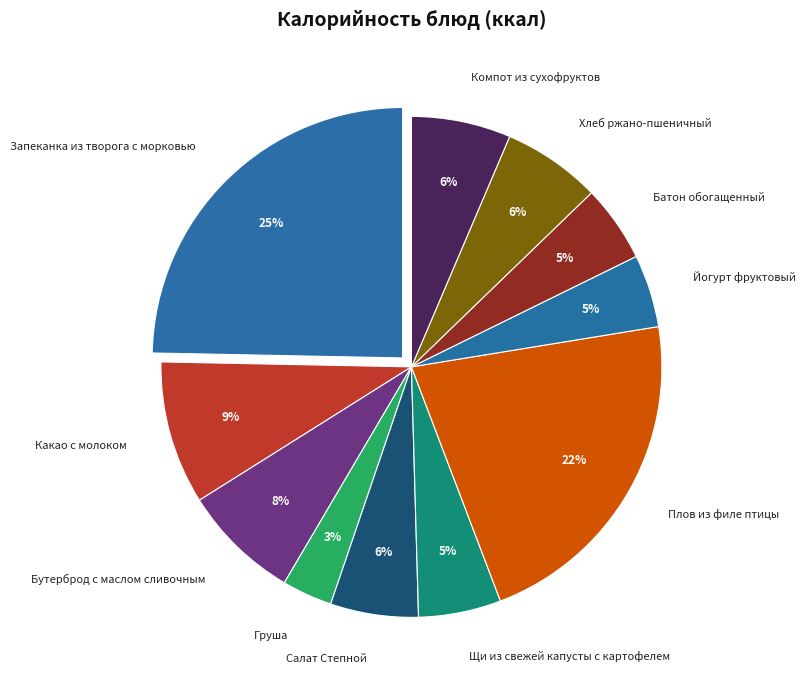

To the nearest percent, what is the average slice percentage?

9%